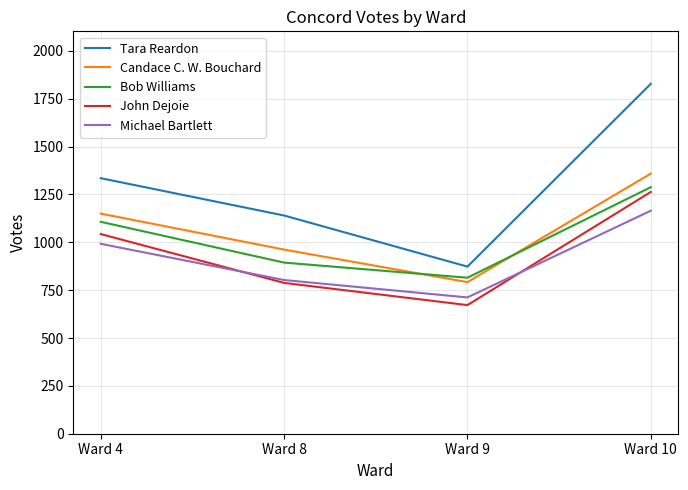

What value does the Michael Bartlett series have at Ward 9, to the nearest 10?

710